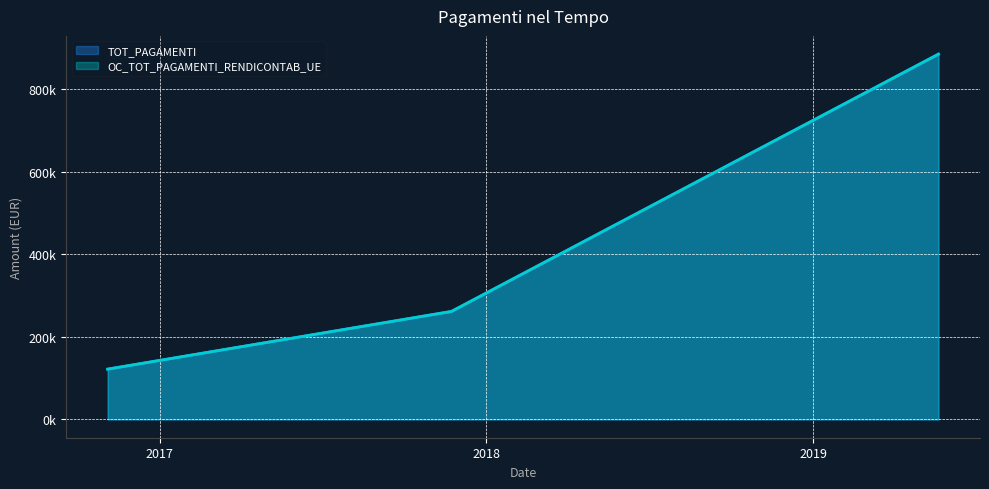

Rank the categories by OC_TOT_PAGAMENTI_RENDICONTAB_UE value from highest to lowest.

21/05/2019, 23/11/2017, 04/11/2016